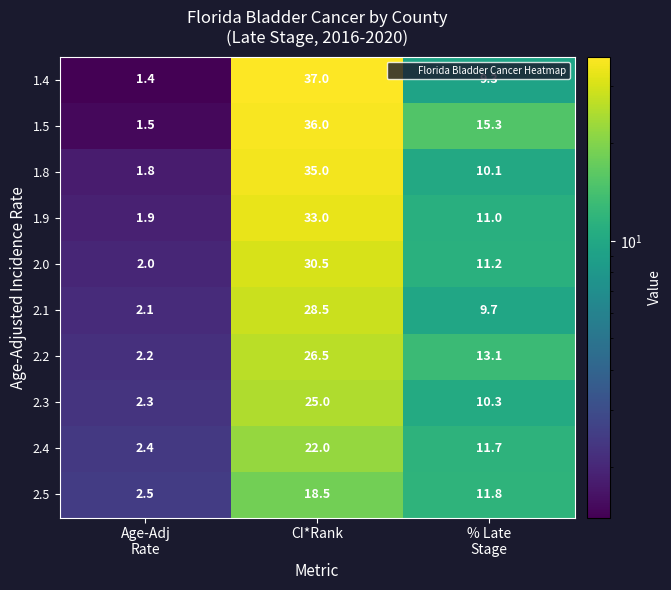

At which label does 1.8 first exceed 10?

CI*Rank